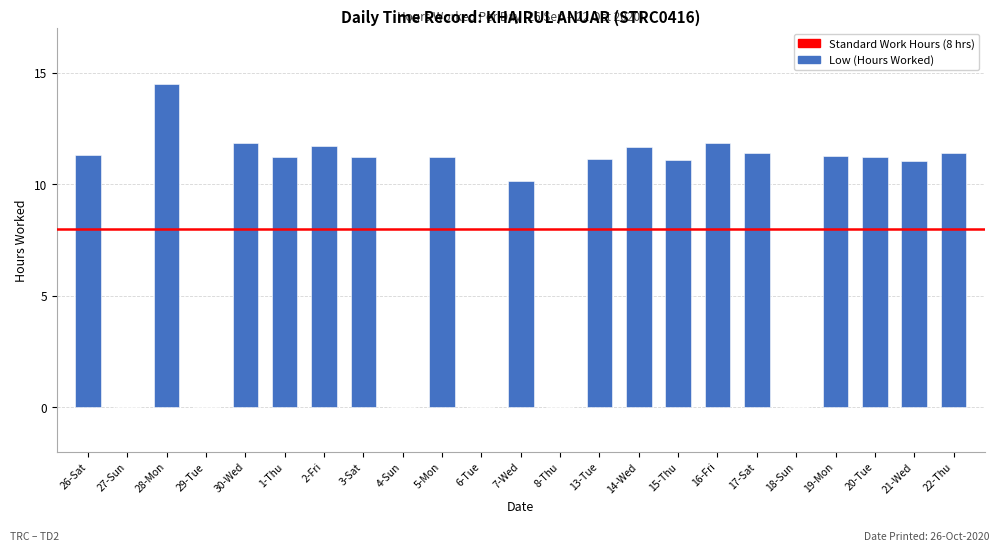

The chart shows a value of 14.5 at 28-Mon. True or false?

True